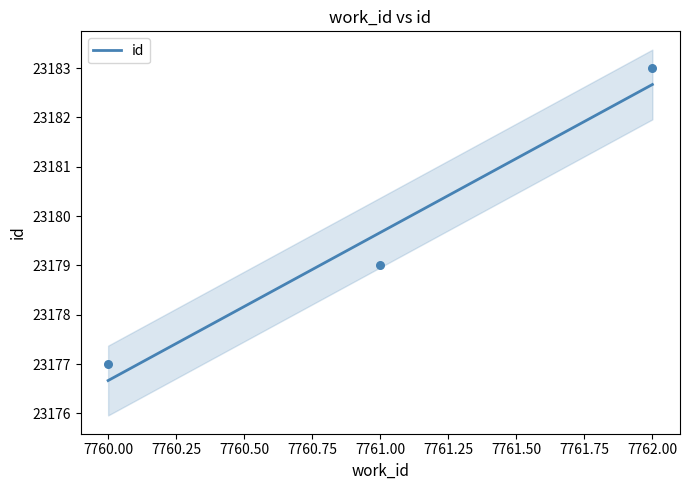

Which has a higher value, 7762 or 7762?

7762